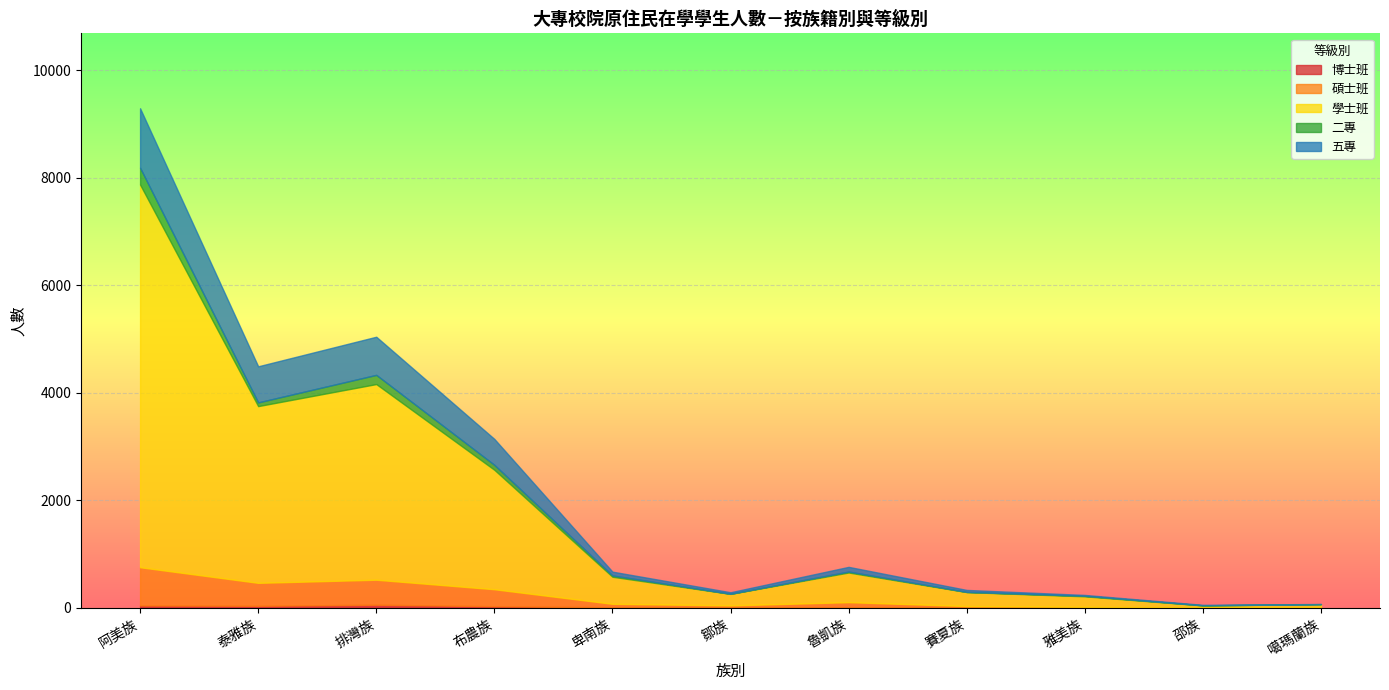

True or false: 五專 and 碩士班 intersect in this chart.

True